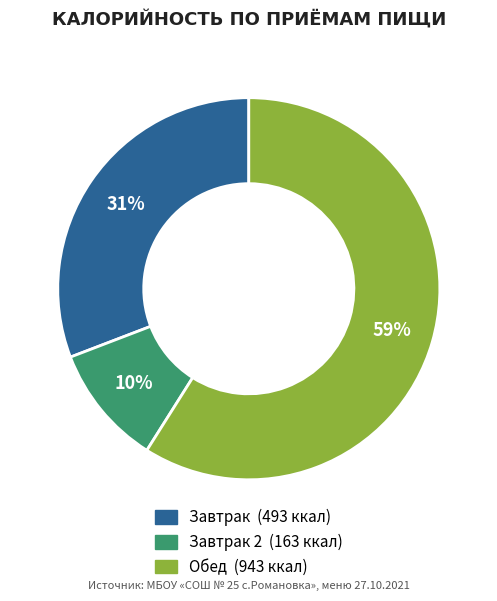

To the nearest percent, what is the average slice percentage?

33%